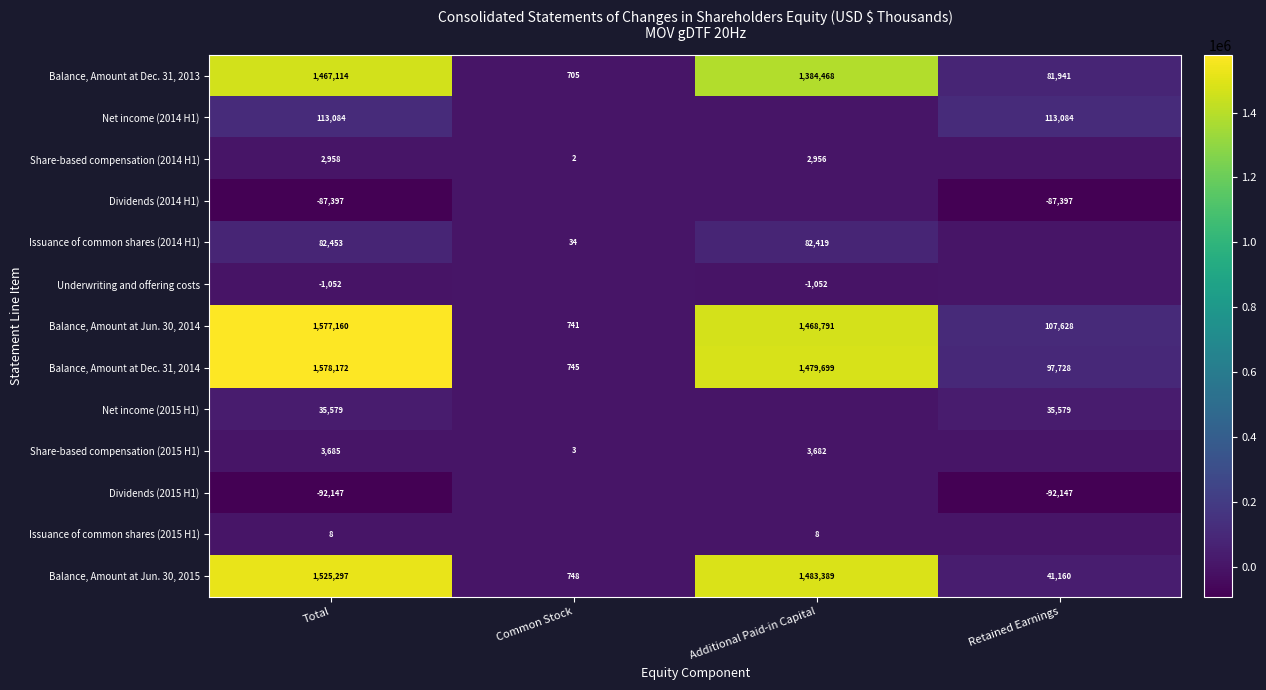

Read the Balance, Amount at Jun. 30, 2015 value at Retained Earnings, to the nearest 10.

41160